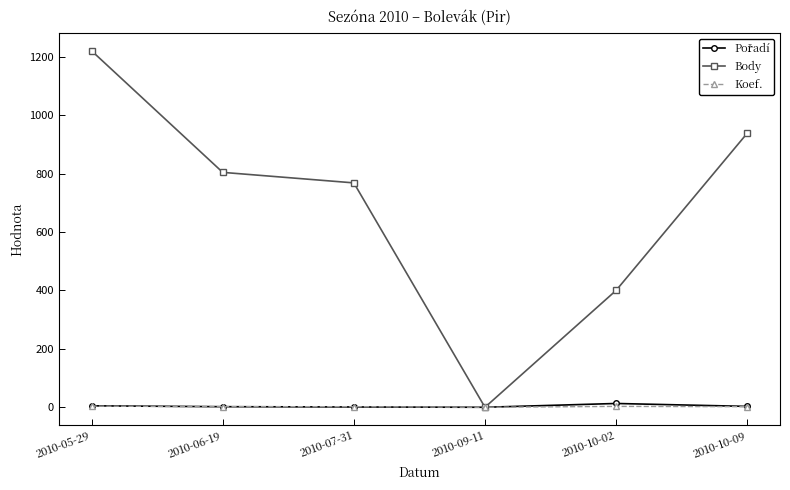

At which category does the chart reach its peak across all series?

2010-05-29